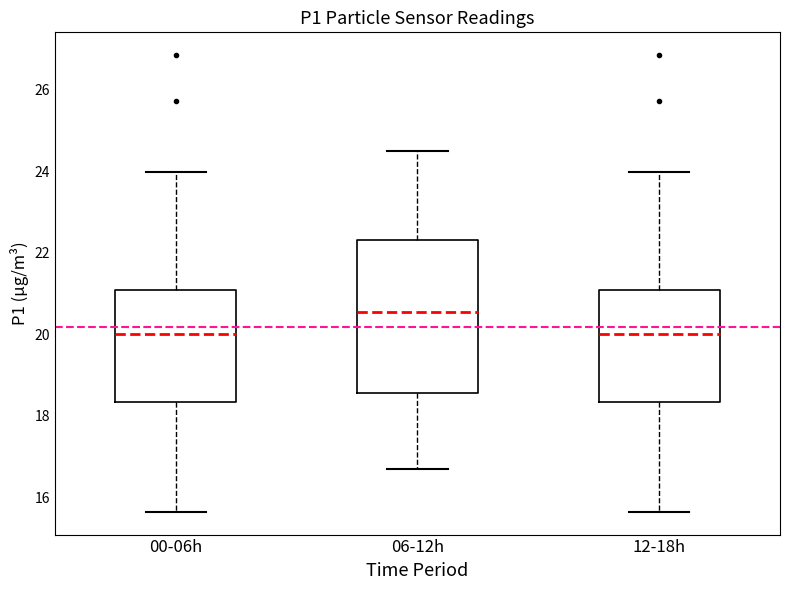

Where does the lower whisker of the box for 06-12h end on the y-axis? The values are not printed on the chart, so give them approximately, as read against the axis.

16.8